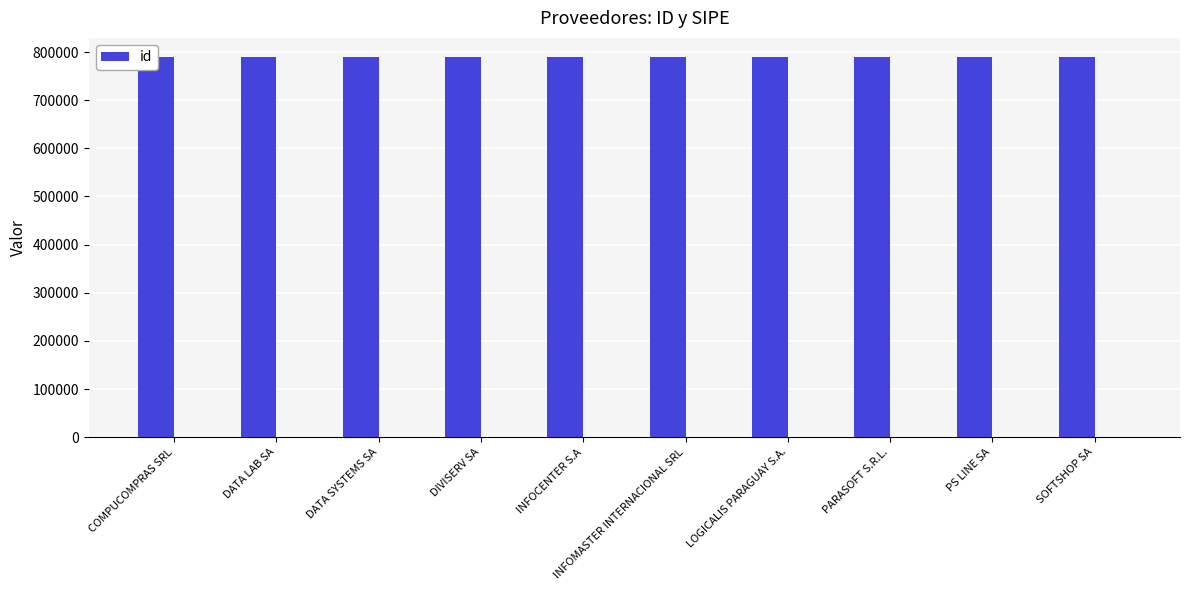

What is the difference between the maximum and second lowest values?

8